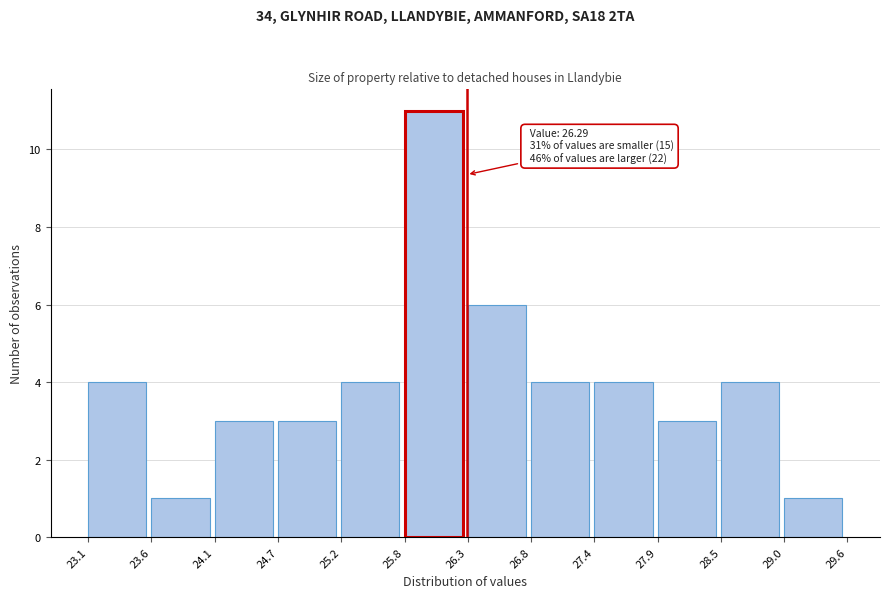

Over which range of the x-axis is the bar tallest?

25.8 to 26.3